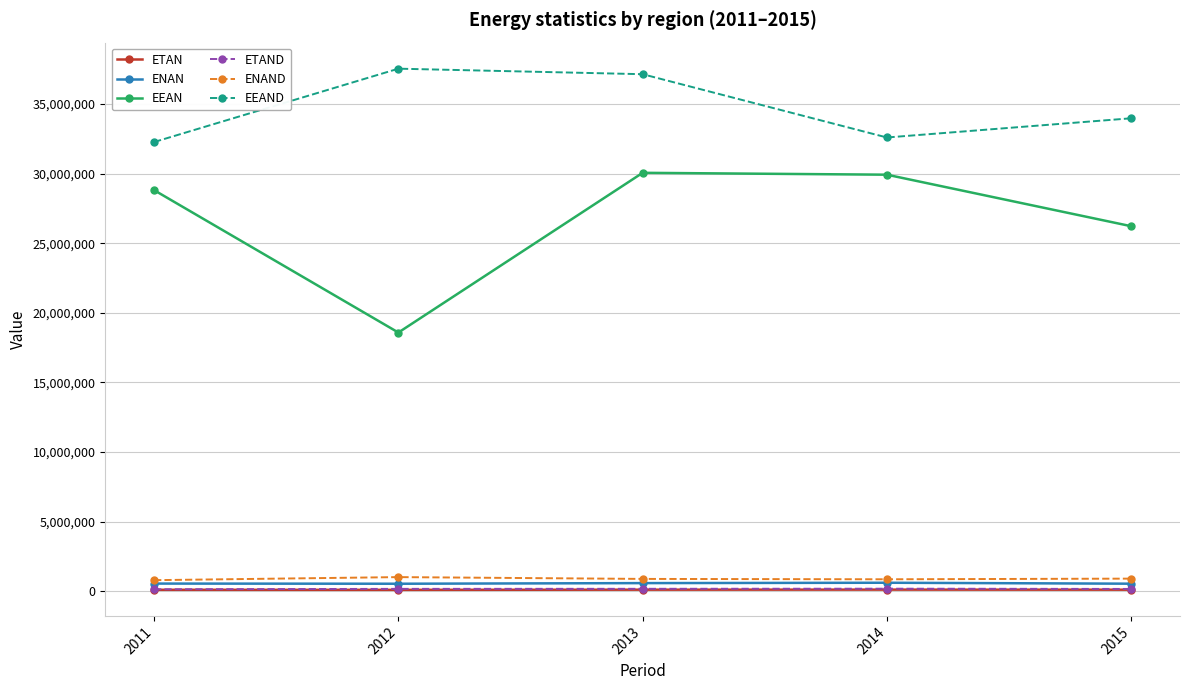

True or false: EEAND has a value of 44469116 at 2011.

False